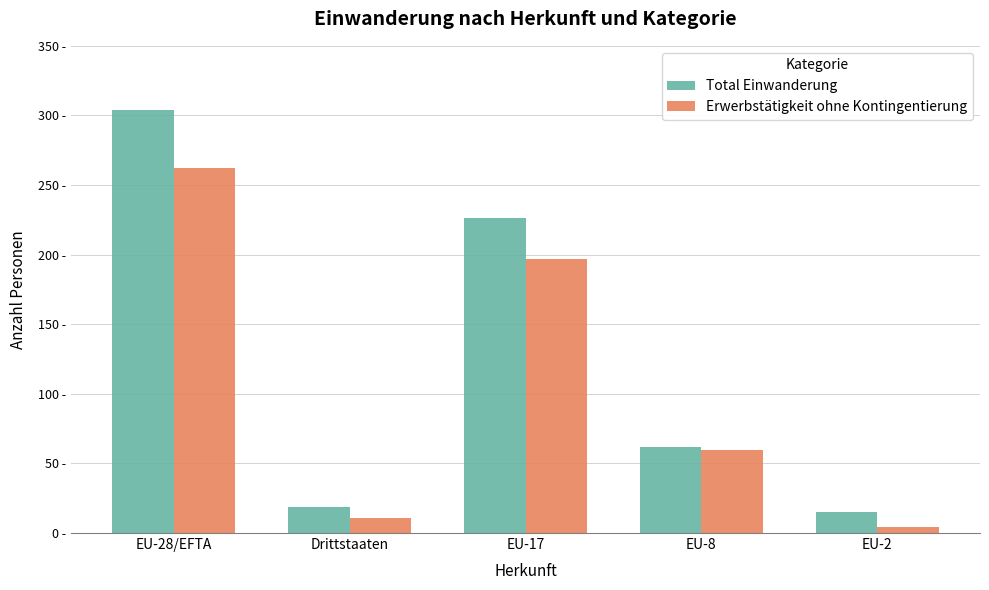

Which label corresponds to the smallest value in the chart?

EU-2